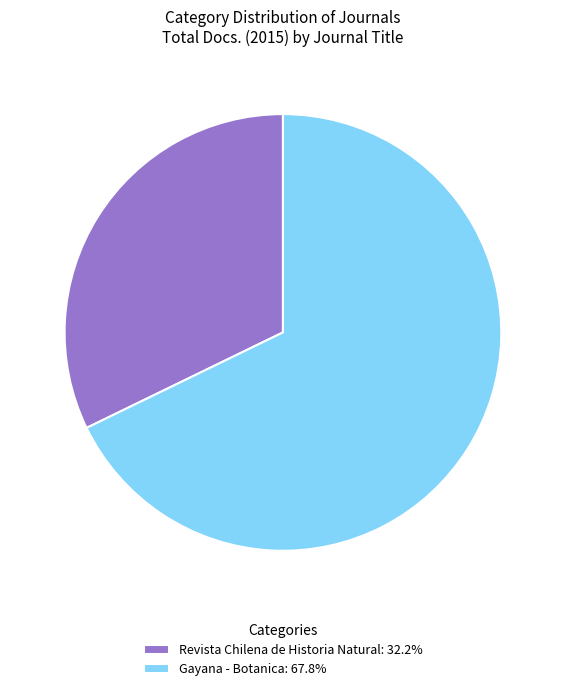

Approximately how many times larger is the value at Gayana - Botanica: 67.8% compared to Revista Chilena de Historia Natural: 32.2%?

2.1